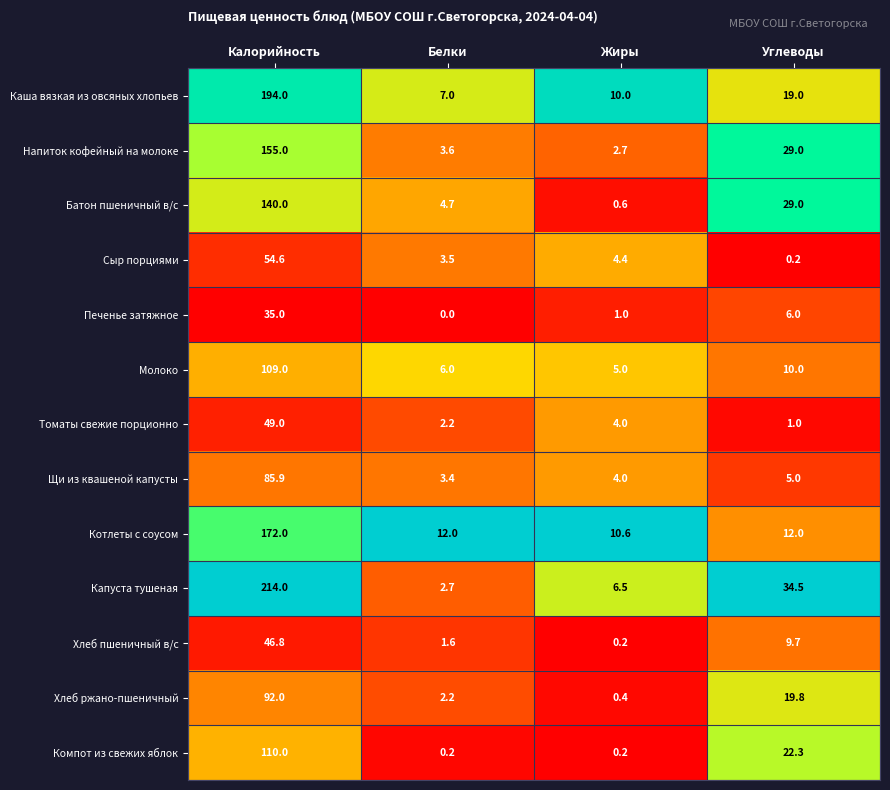

Which category has the highest value in the Котлеты с соусом series?

Калорийность